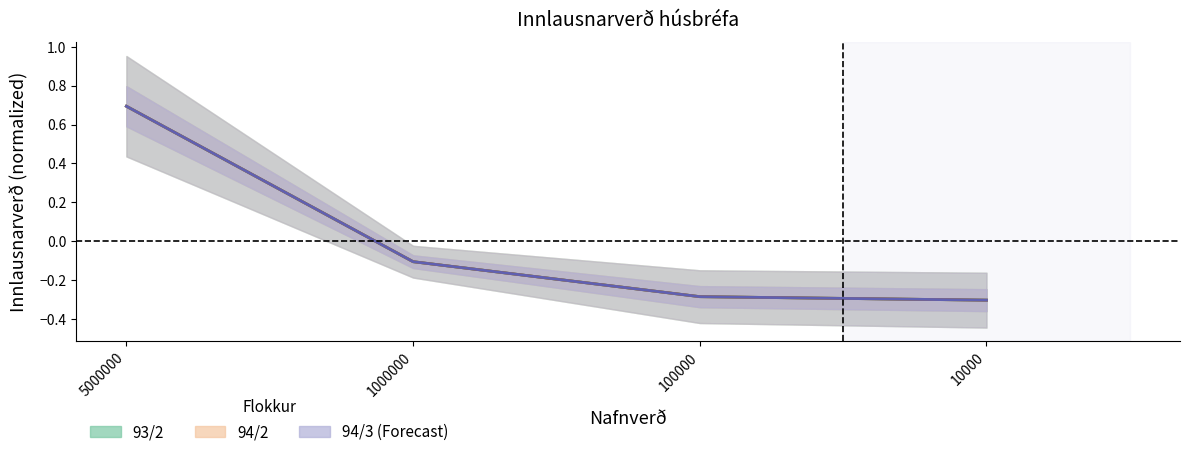

True or false: 93/2 has more than 0 points higher than both neighbors.

False